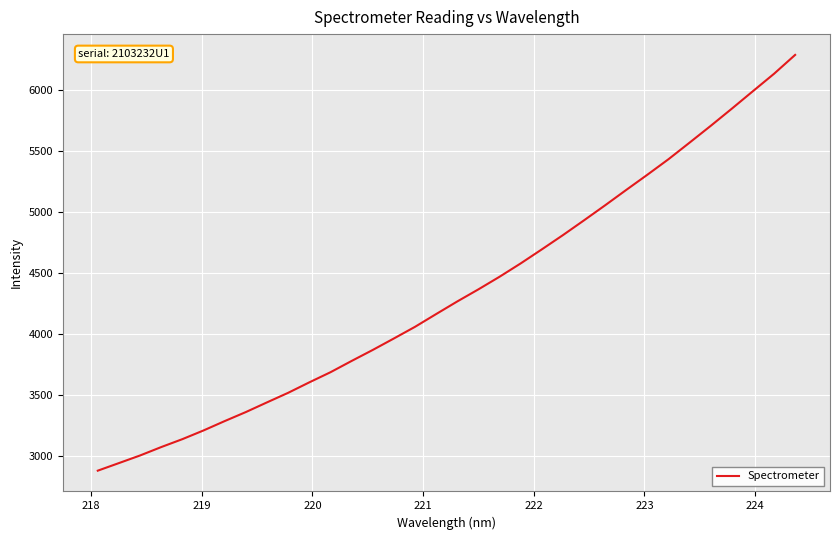

What is the difference between the maximum and minimum values?

3409.2